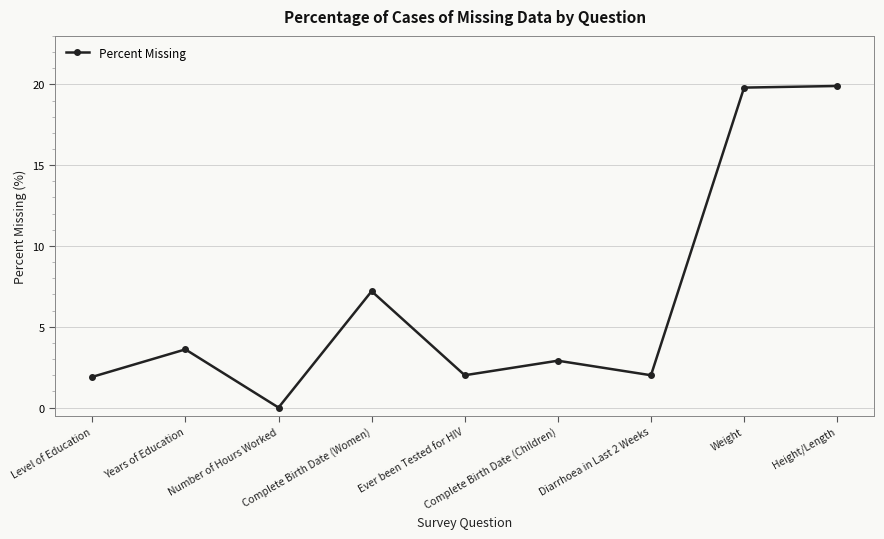

What is the maximum value shown in the chart?

19.9